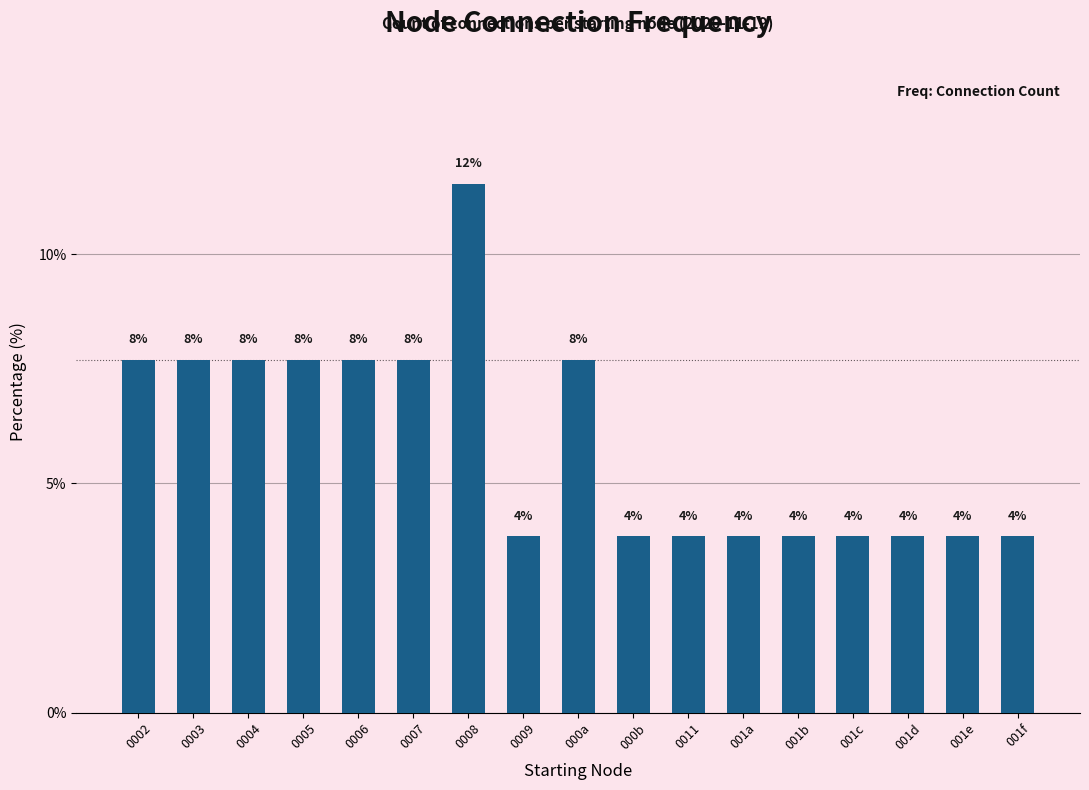

True or false: the data shows 1.9 at 000b.

False